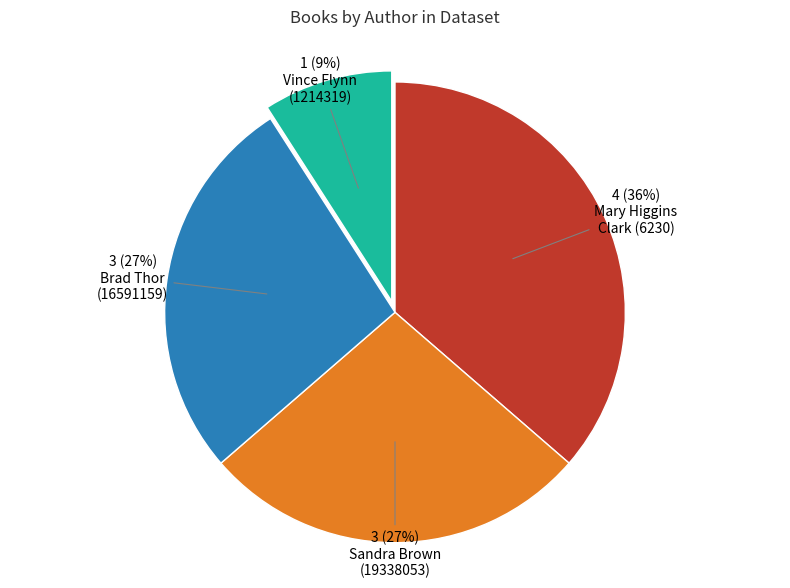

To the nearest percent, what is the difference between the largest and smallest slice percentages?

27%